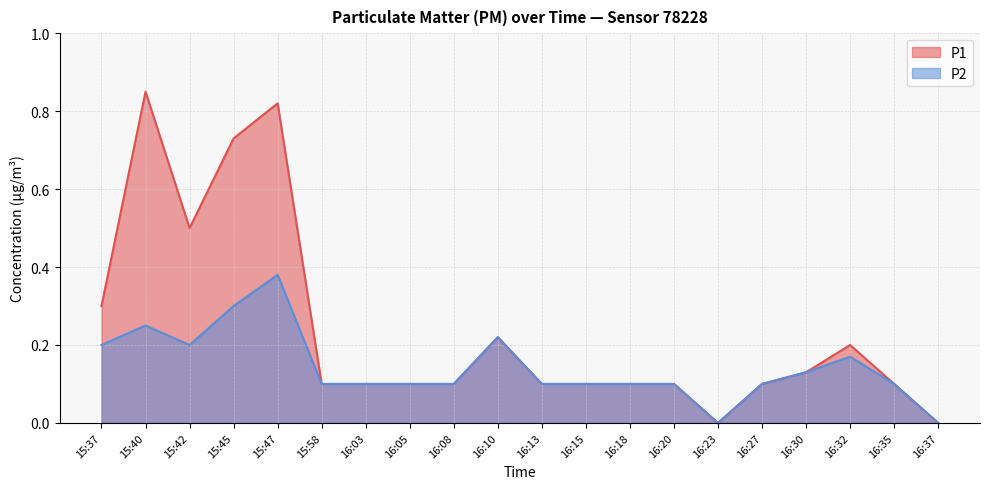

Rank the categories by P2 value from lowest to highest.

16:23, 16:37, 15:58, 16:03, 16:05, 16:08, 16:13, 16:15, 16:18, 16:20, 16:27, 16:35, 16:30, 16:32, 15:37, 15:42, 16:10, 15:40, 15:45, 15:47